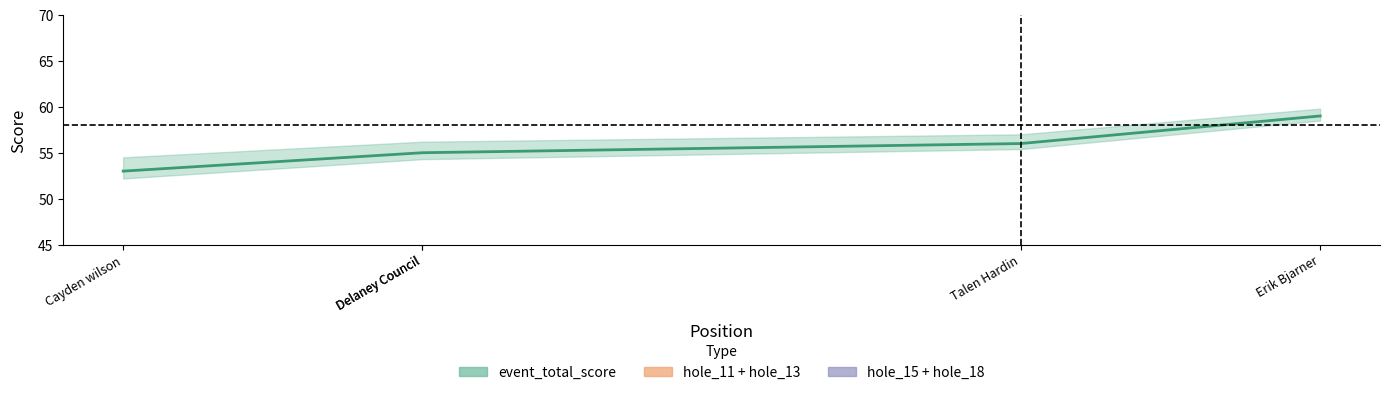

What is the highest value of the hole_11 + hole_13 series?

9